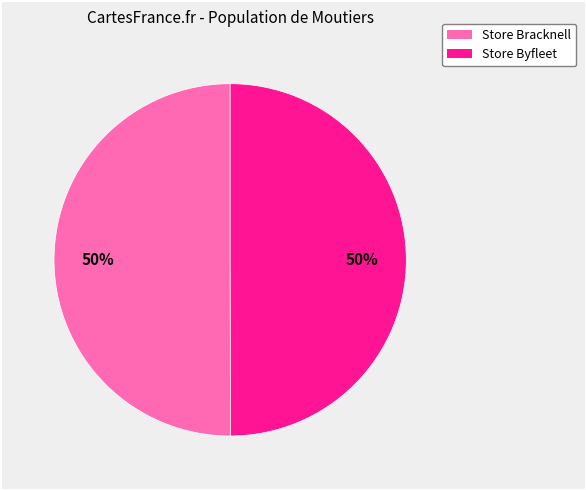

To the nearest percent, what is the average slice percentage?

50%